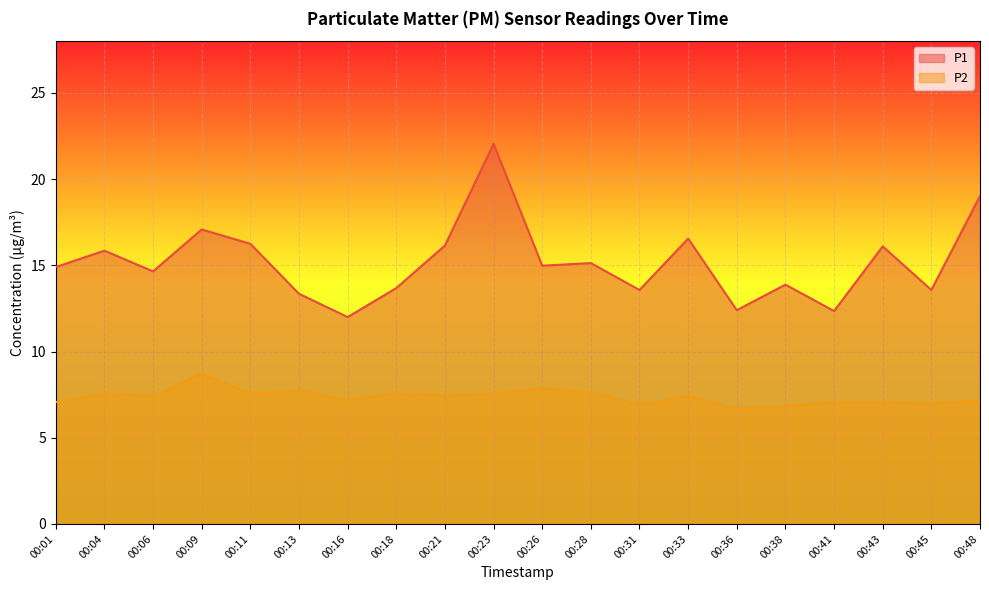

What is the difference between the maximum and minimum values in the P2 series?

2.1